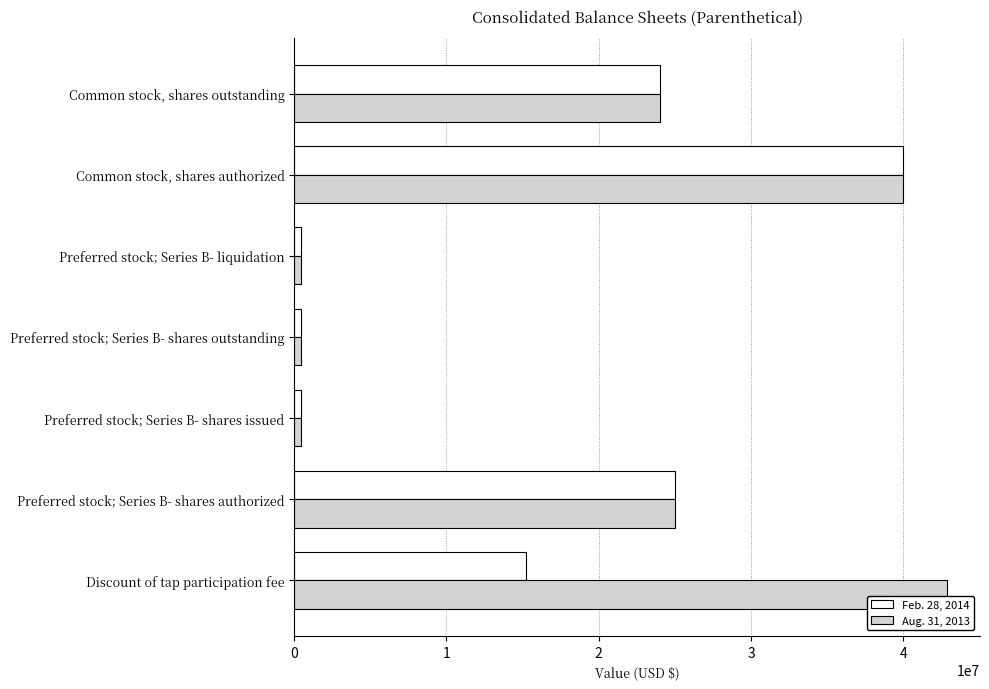

True or false: Aug. 31, 2013 has a value of 9922977 at Common stock, shares authorized.

False